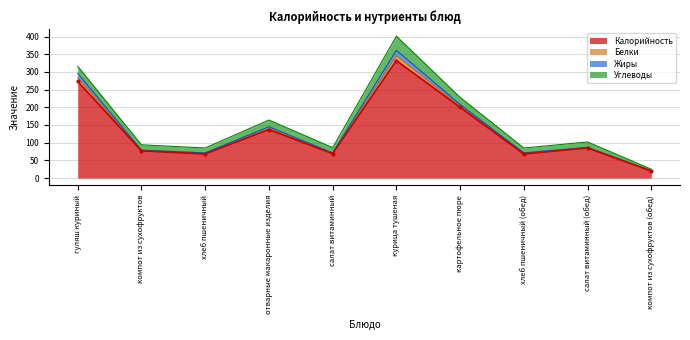

What is the average value of the Углеводы series?

18